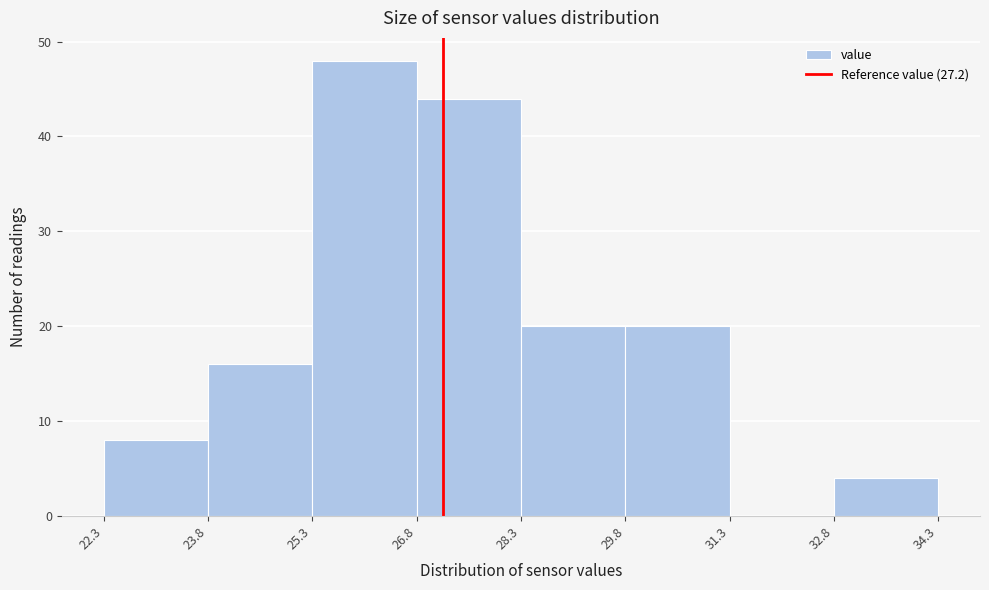

Reading left to right, transcribe this chart: for each bar, give the range it covers on the x-axis and its height. The values are not printed on the chart, so give them approximately, as read against the axis.

22.3 to 23.8: 8
23.8 to 25.3: 16
25.3 to 26.8: 48
26.8 to 28.3: 44
28.3 to 29.8: 20
29.8 to 31.3: 20
31.3 to 32.8: 0
32.8 to 34.3: 4